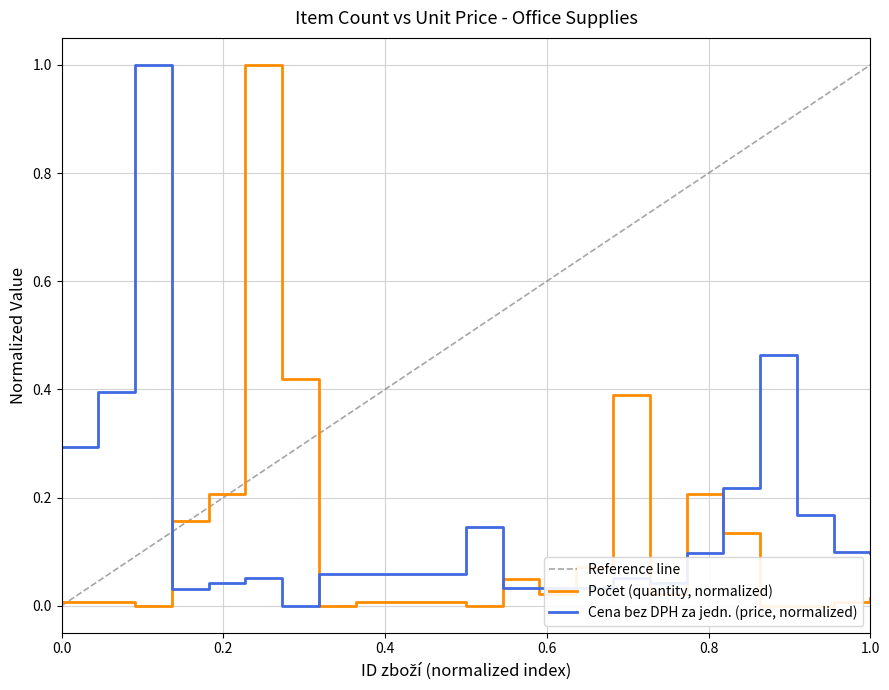

Rank the series by their average value, from lowest to highest.

Počet (quantity), Cena bez DPH za jedn. (unit price)